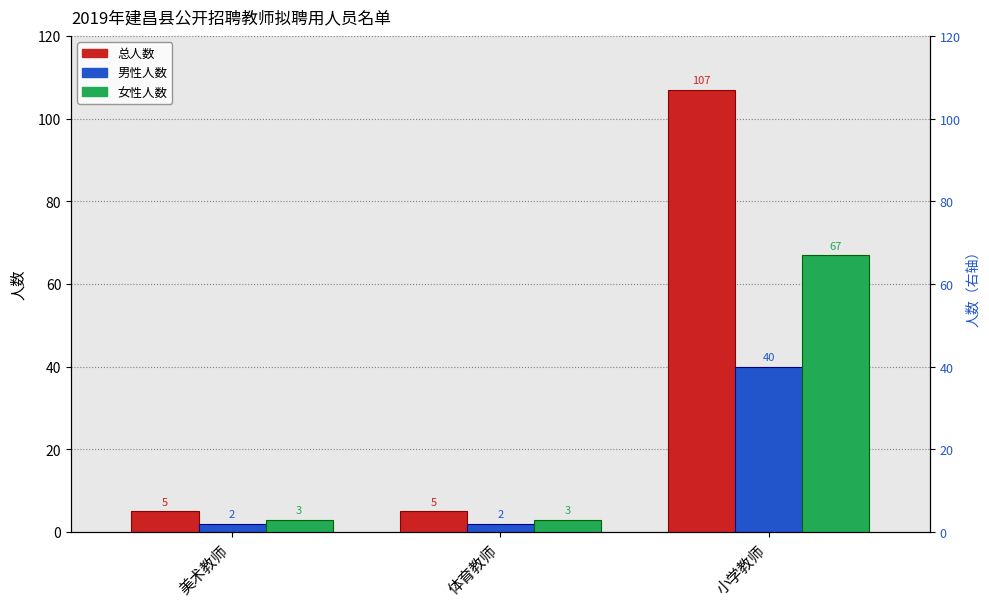

Reading left to right, transcribe all the data shown in this chart.

总人数: 美术教师=5	体育教师=5	小学教师=107
男性人数: 美术教师=2	体育教师=2	小学教师=40
女性人数: 美术教师=3	体育教师=3	小学教师=67